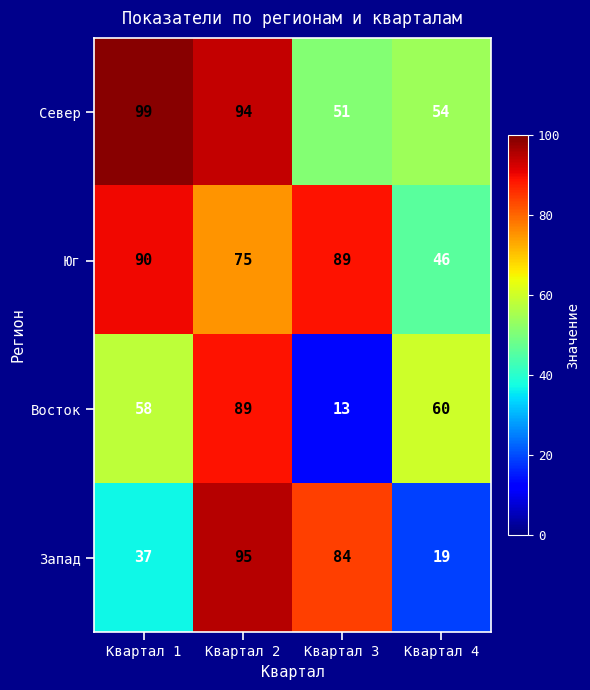

The value of Юг at Квартал 1 is 90. True or false?

True